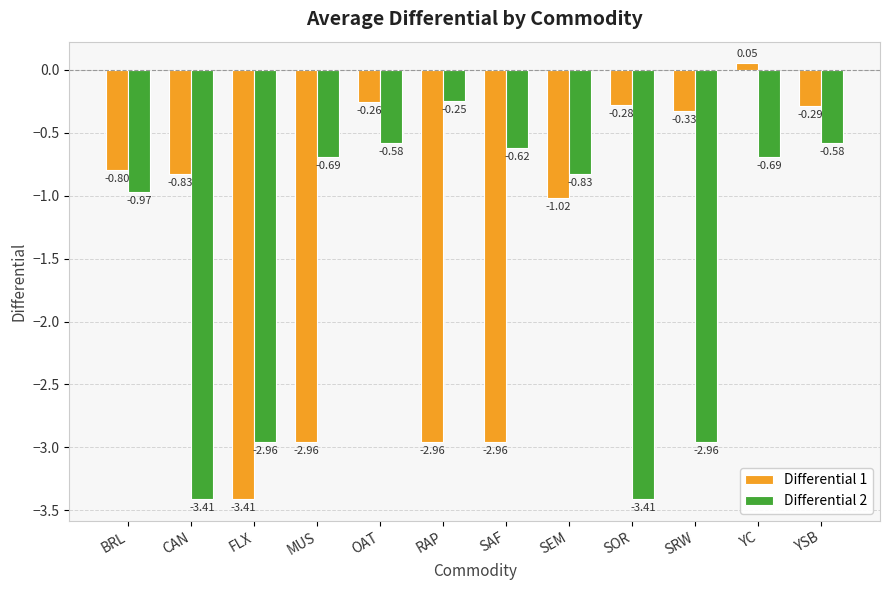

What is the label of the 1st bar from the left?

BRL